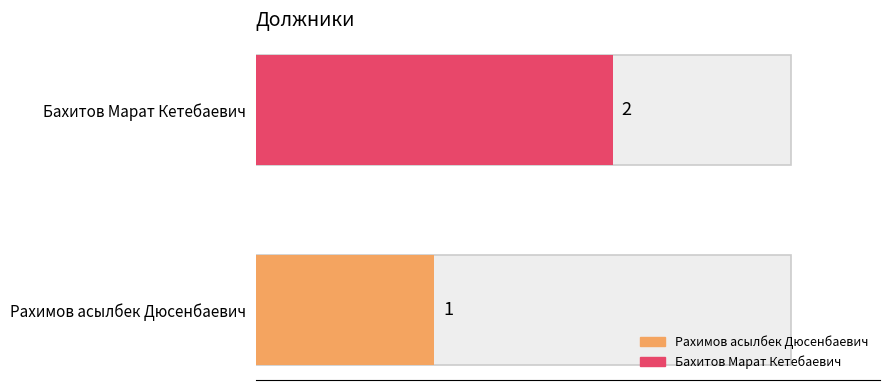

How many bars are there in total?

2